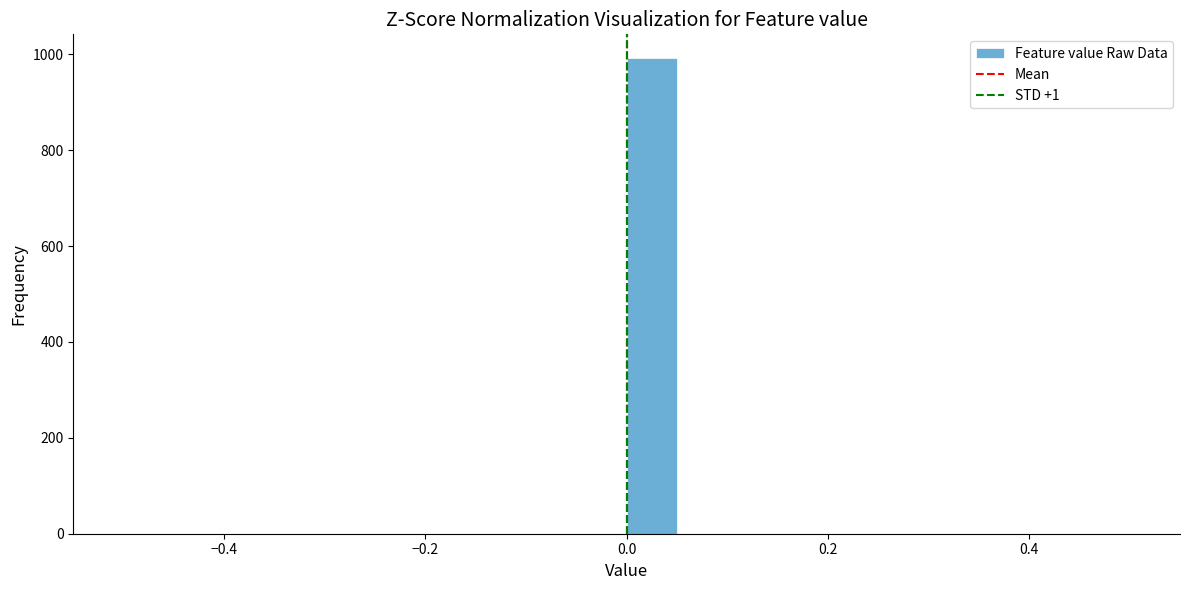

Read against the x-axis, roughly where is the centre of the tallest bar?

0.02